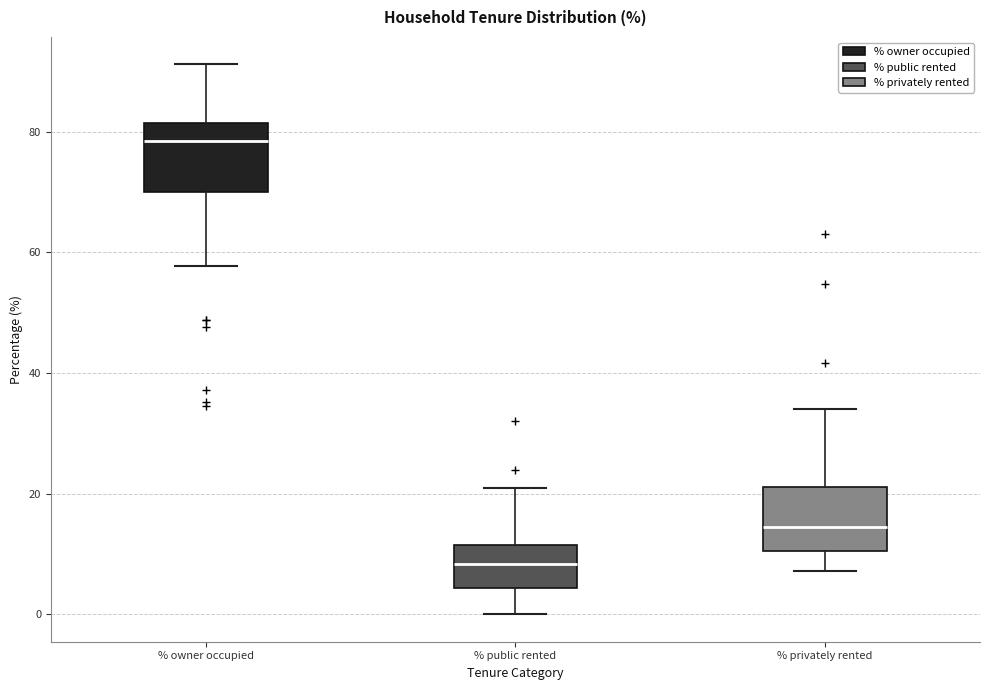

Which box's median line is the highest?

% owner occupied